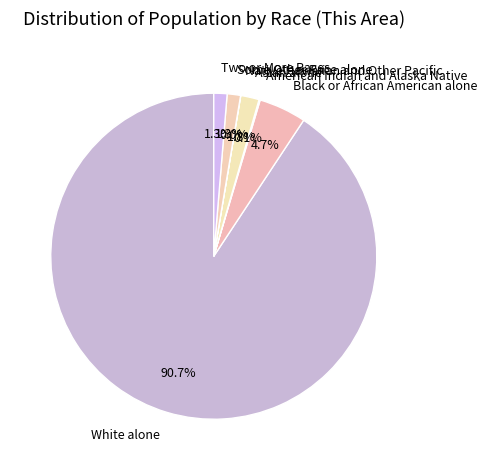

To the nearest percent, what percentage of the pie is Some Other Race alone?

1%